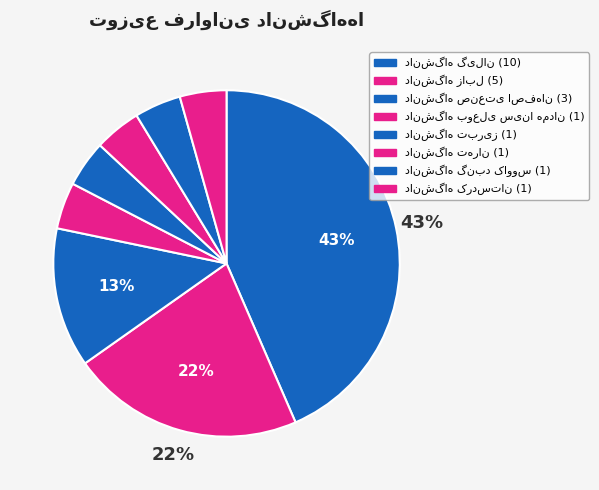

To the nearest percent, what is the average slice percentage?

12%